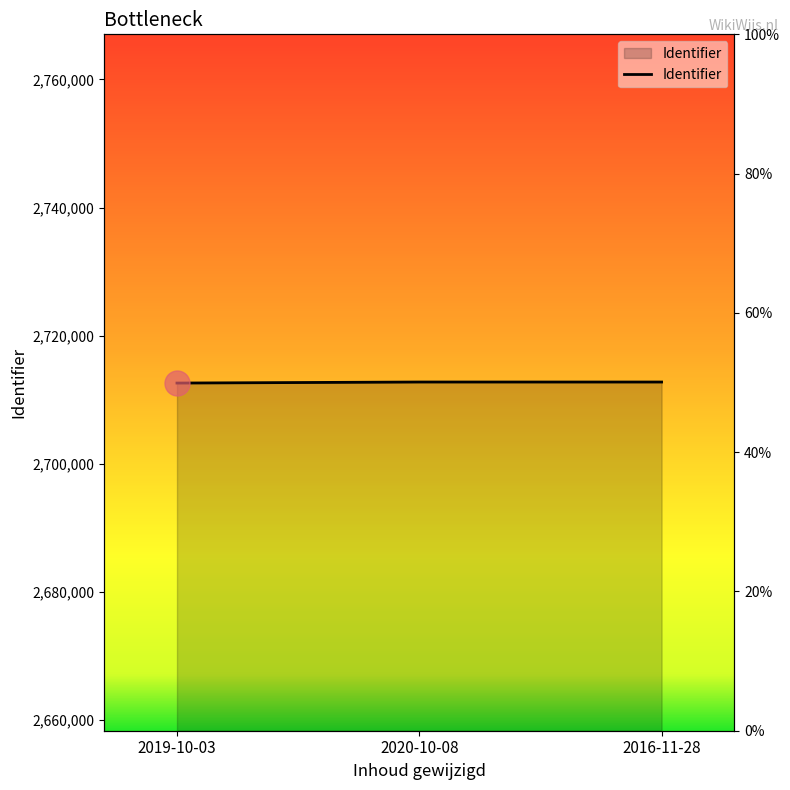

At which category does the chart reach its peak across all series?

2020-10-08